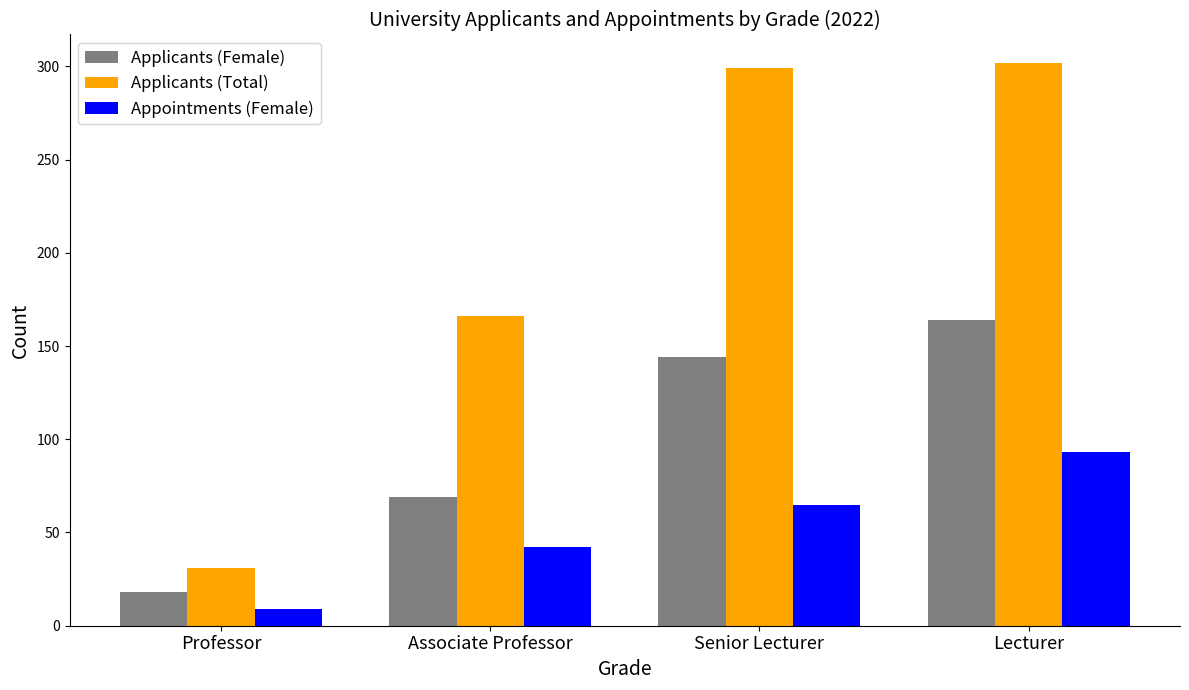

What is the total value across all series at Senior Lecturer?

508